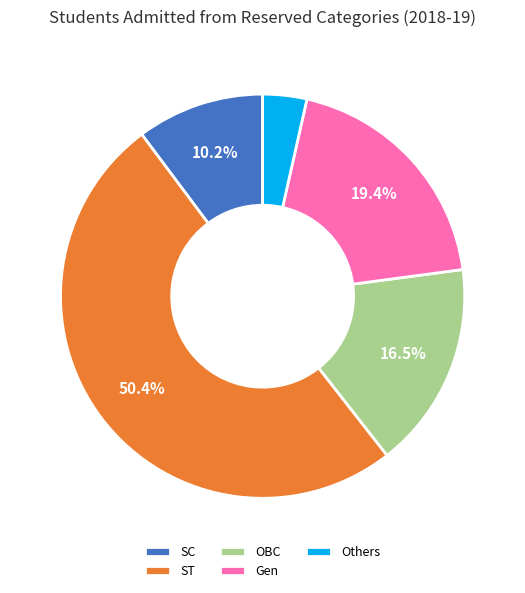

What percentage is the SC slice, to the nearest percent?

10%